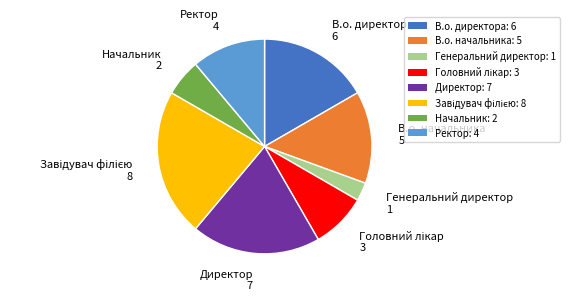

Is it true that Директор is 19% of the pie?

True